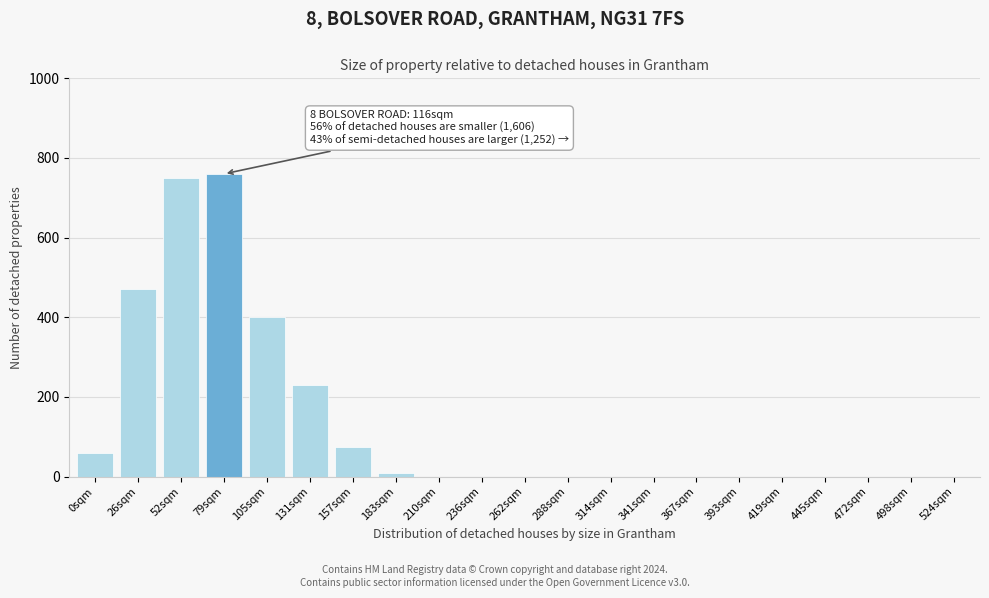

Reading left to right, extract all data points from this chart.

0sqm=60	26sqm=470	52sqm=750	79sqm=760	105sqm=400	131sqm=230	157sqm=75	183sqm=10	210sqm=0	236sqm=0	262sqm=0	288sqm=0	314sqm=0	341sqm=0	367sqm=0	393sqm=0	419sqm=0	445sqm=0	472sqm=0	498sqm=0	524sqm=0